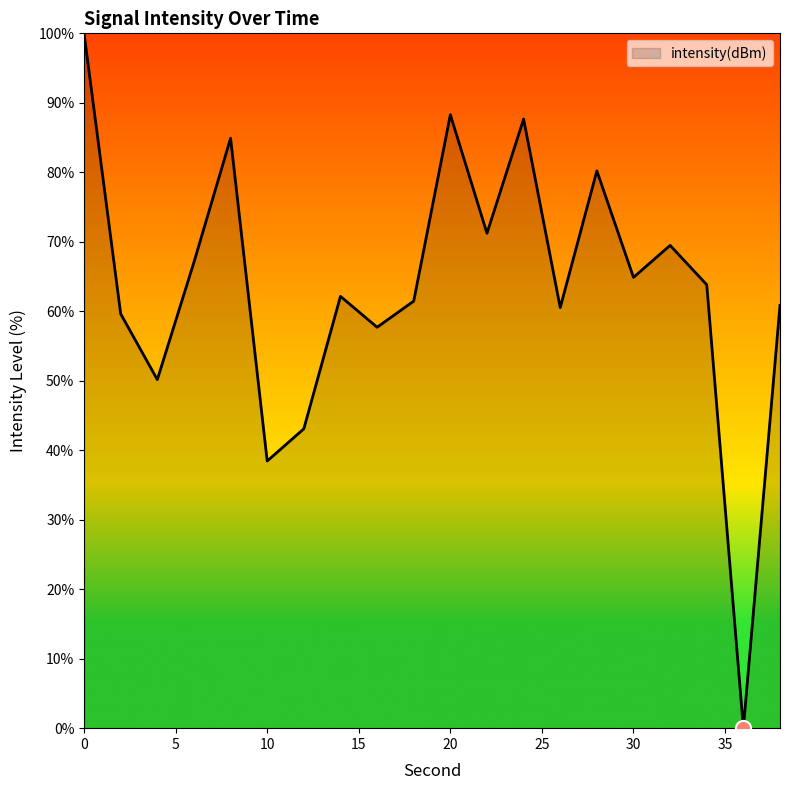

What is the greatest value displayed?

100.0